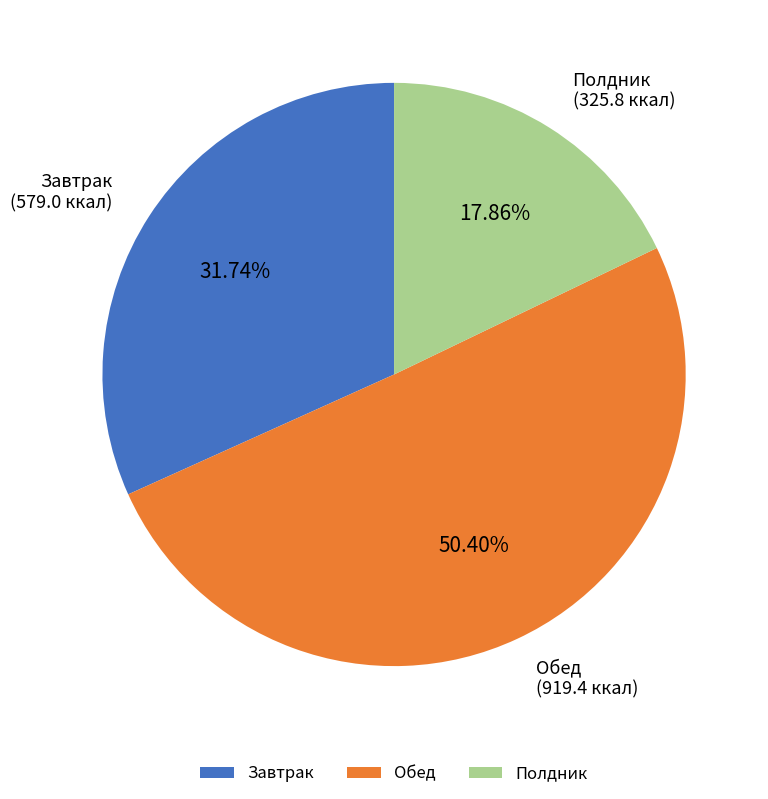

What is the ratio of the value at Обед to the value at Полдник?

2.8